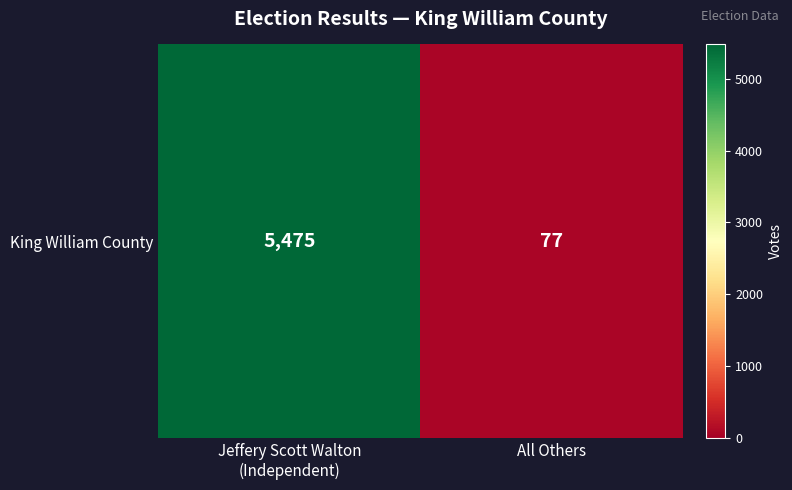

Which has a higher value, All Others or Jeffery Scott Walton
(Independent)?

Jeffery Scott Walton
(Independent)